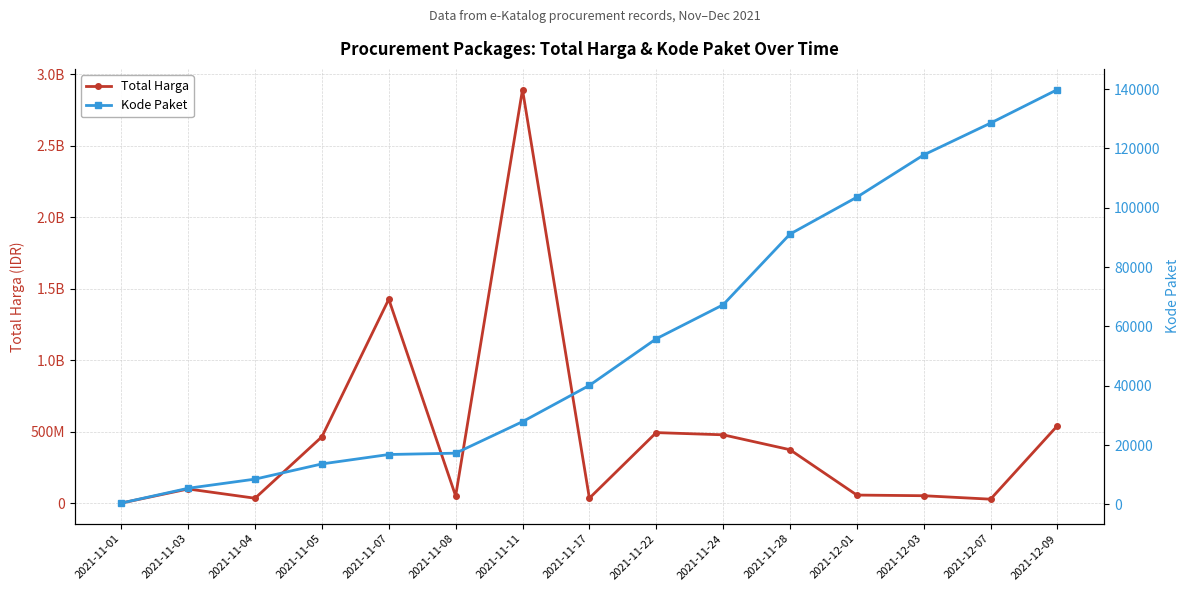

What is the greatest value displayed?

2892122000